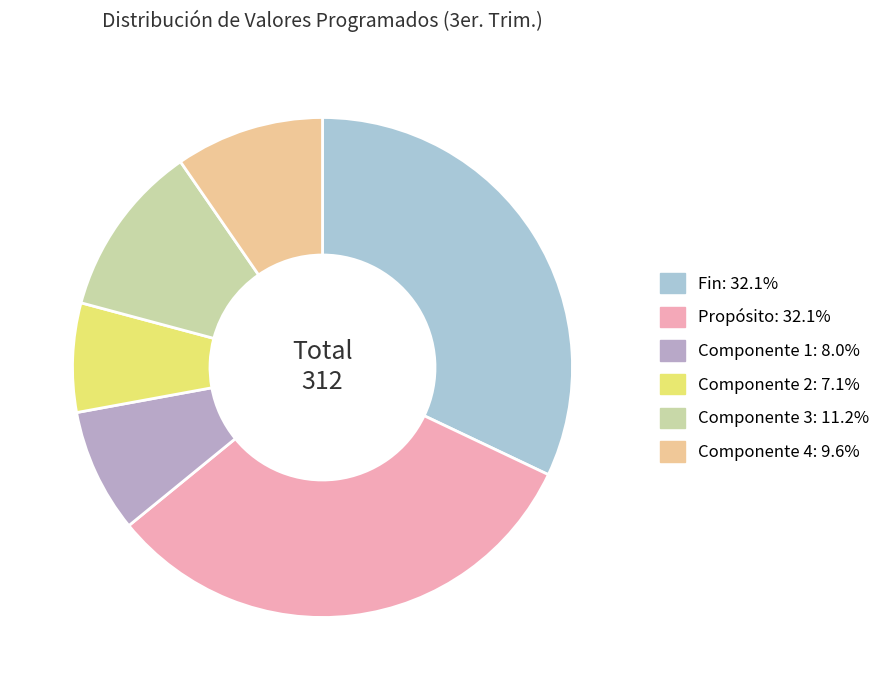

Does Componente 4 account for over 50% of the chart?

No